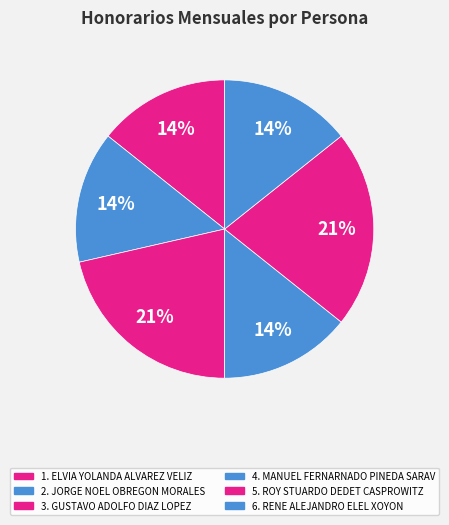

Count the number of slices in the pie.

6